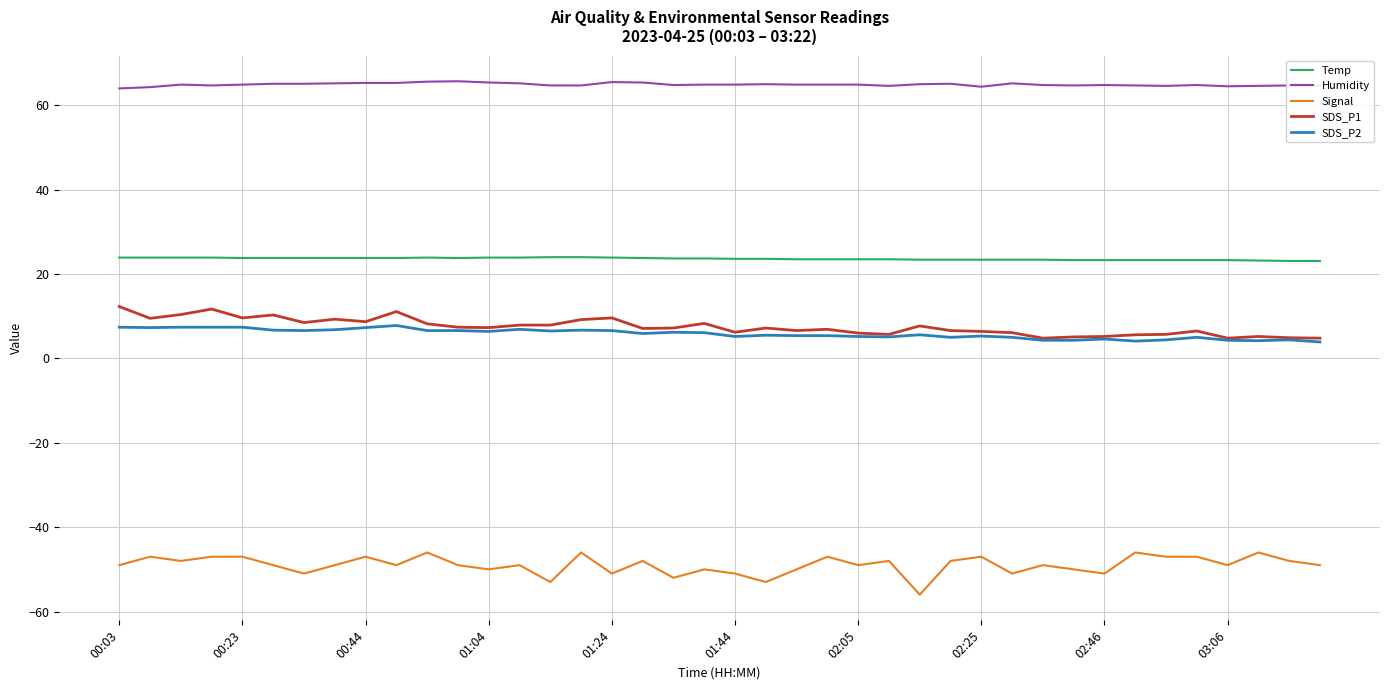

True or false: Humidity and Temp cross at least once.

False